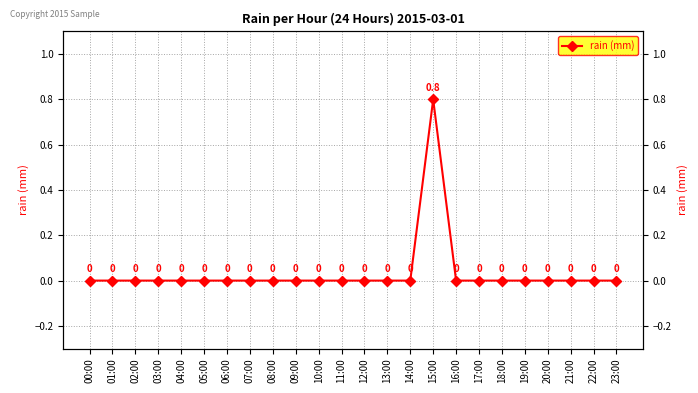

What is the greatest value displayed?

0.8